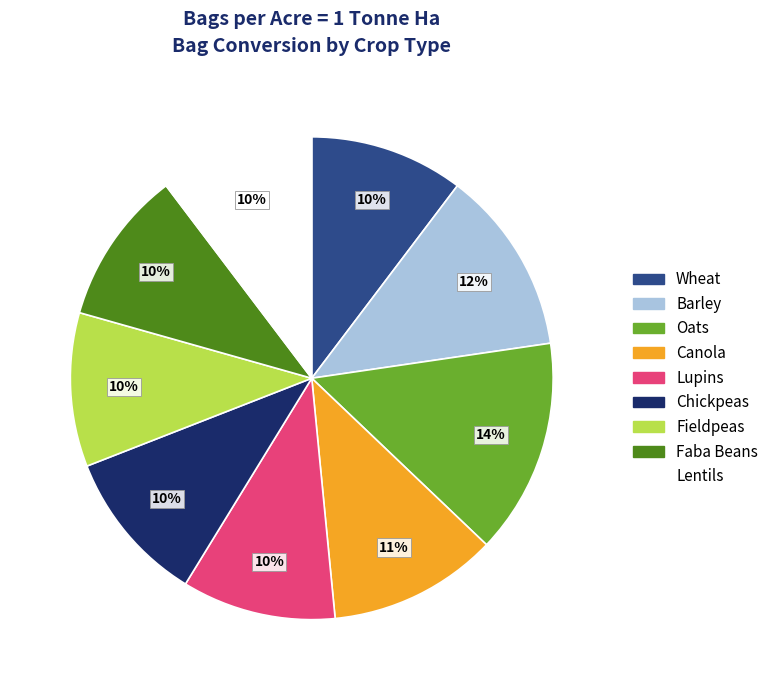

Combined, do Wheat and Fieldpeas account for over 50%?

No